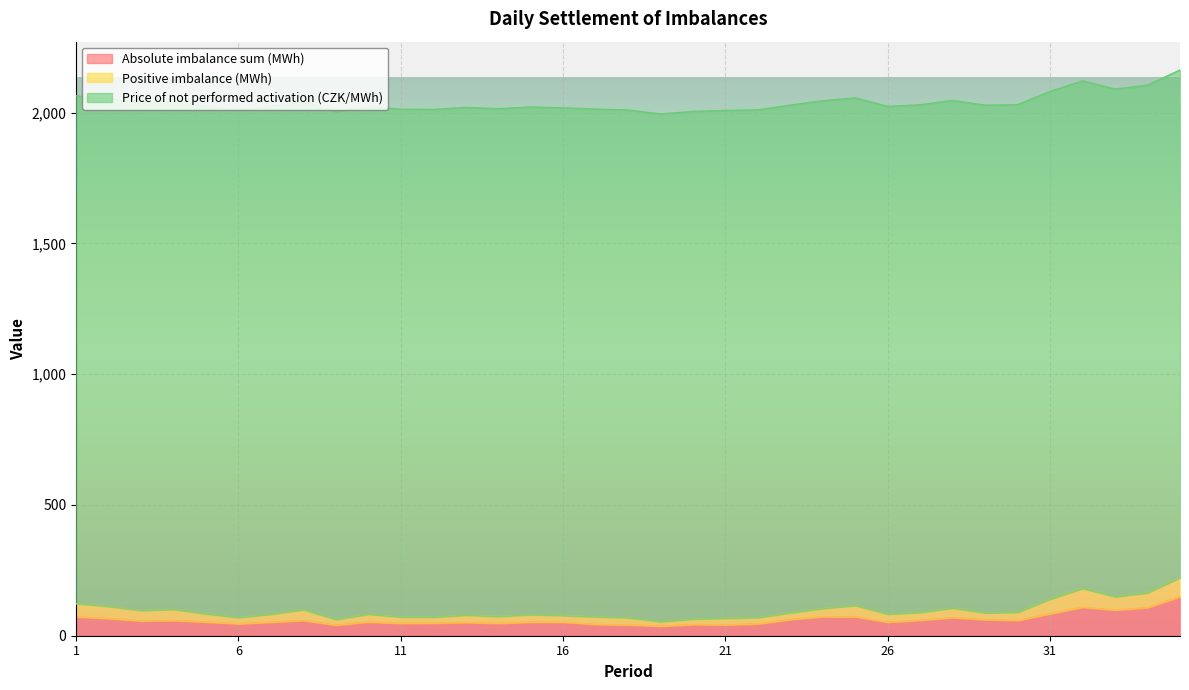

Between 14 and 32, which is larger?

32